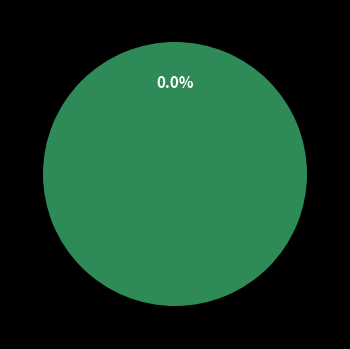

To the nearest percent, what percentage of the pie is Czech?

1%